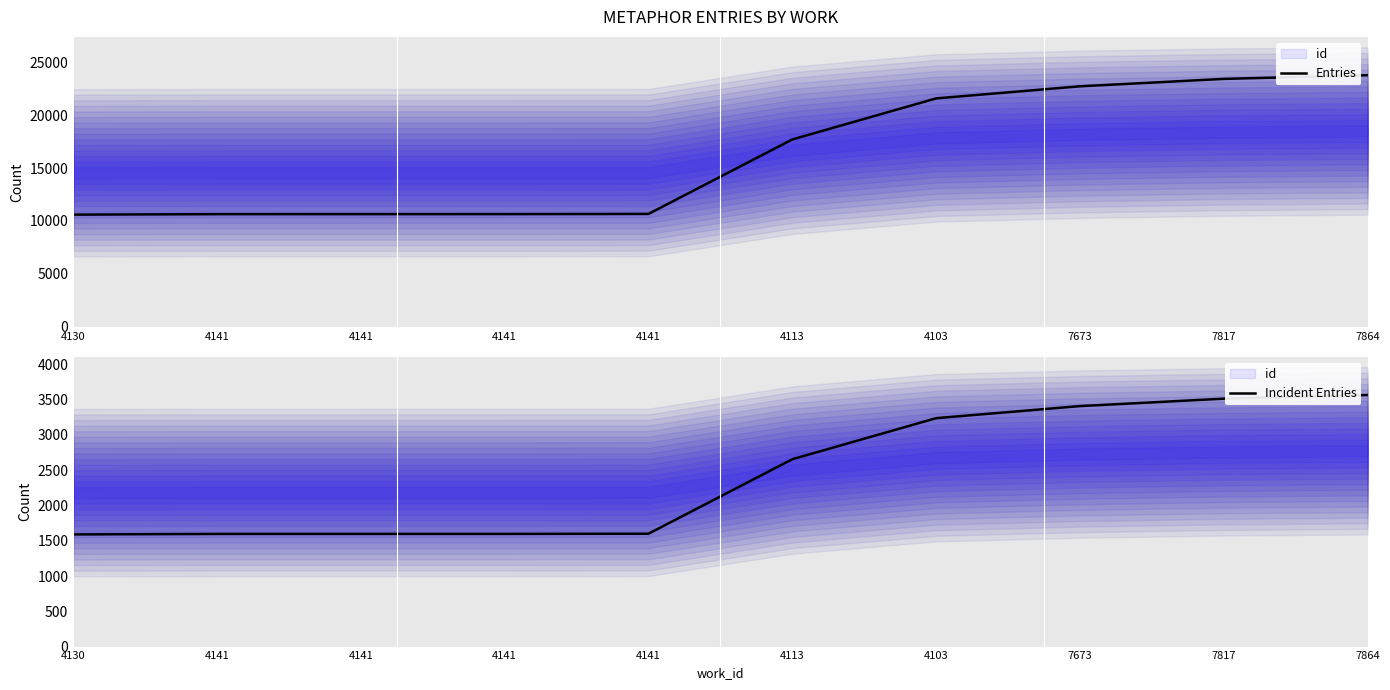

Which category has the highest value in the Incident Entries series?

7864